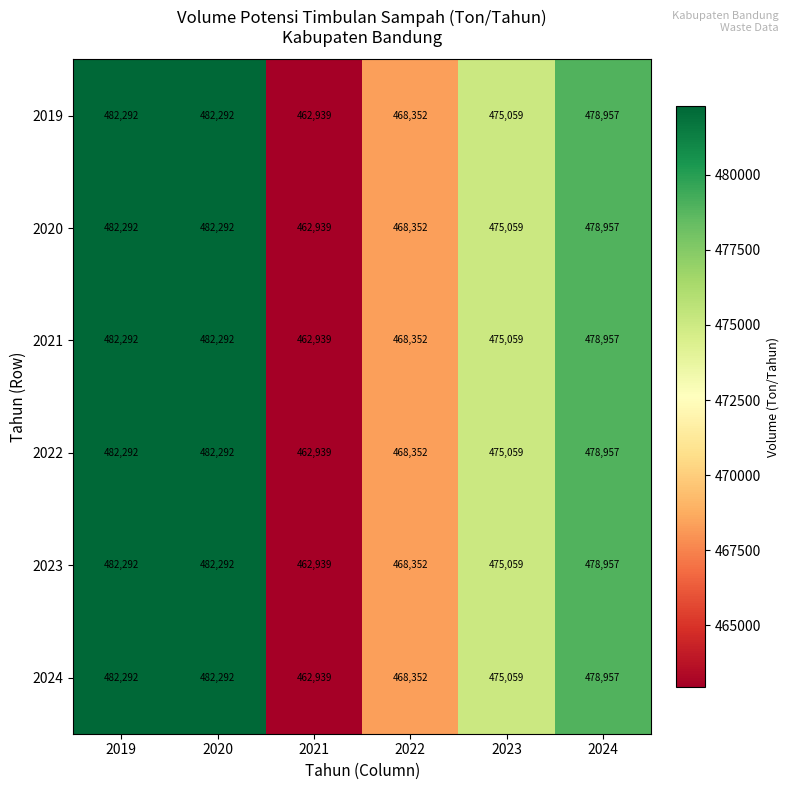

What is the greatest value displayed?

482292